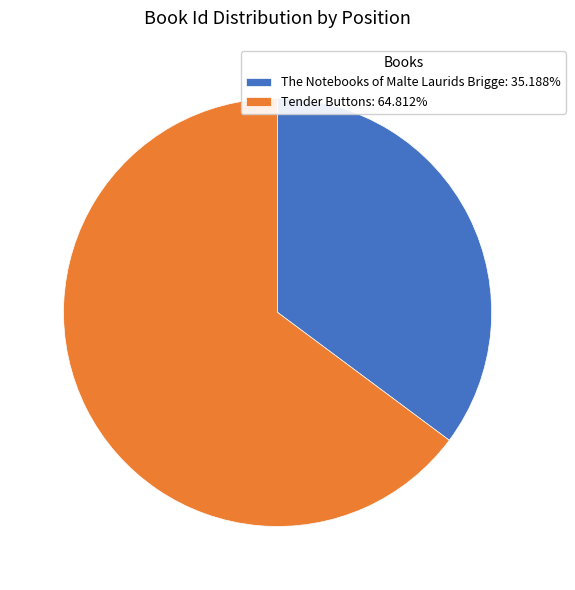

Is Tender Buttons: 64.812% the majority of the pie?

Yes